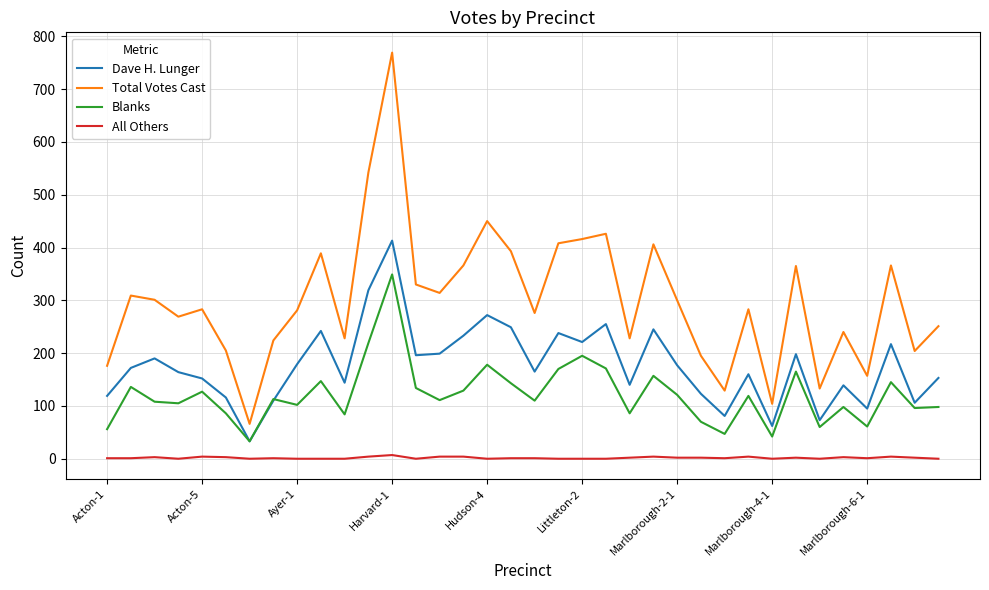

Which series has the largest range (max minus min)?

Total Votes Cast